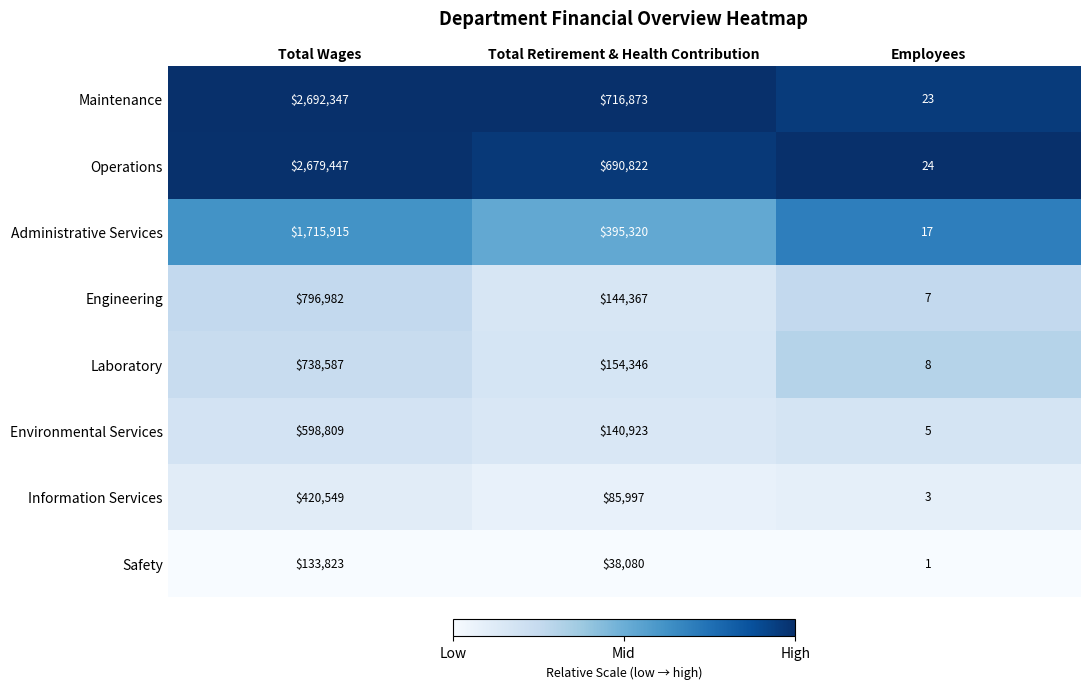

Which series has the widest spread of values?

Maintenance